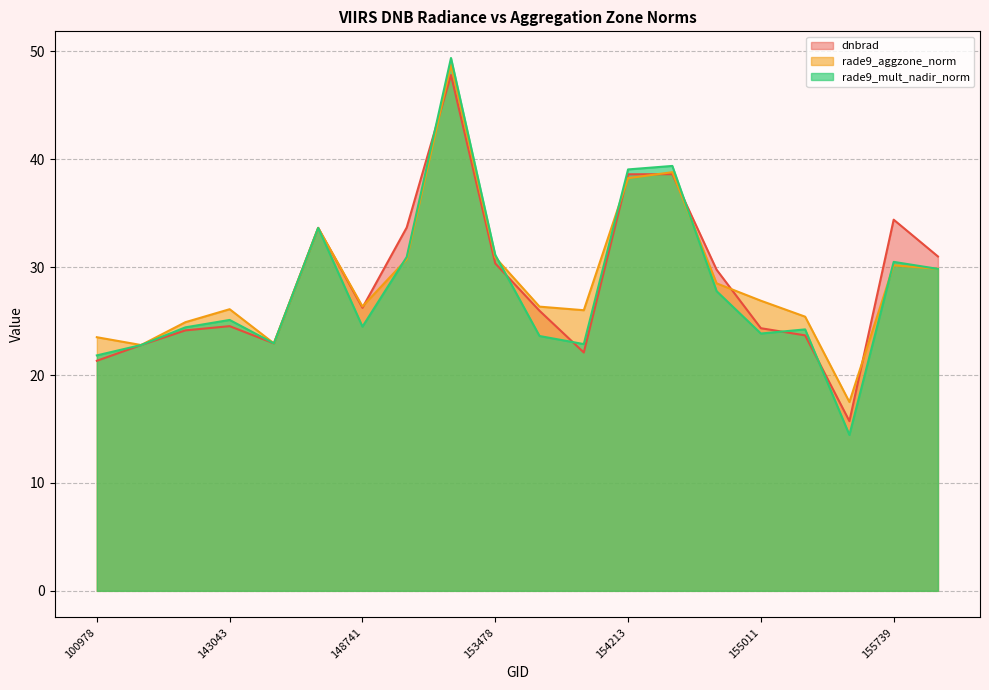

Reading left to right, list all the values displayed in this chart.

dnbrad: 100978=21.3	101102=22.8	102352=24.1	143043=24.5	143237=22.9	146385=33.6	148741=26.2	152628=33.7	153371=47.8	153478=30.4	153652=26.0	154022=22.1	154213=38.6	154406=38.6	154607=29.8	155011=24.3	155191=23.7	155557=15.7	155739=34.4	155937=31.0
rade9_aggzone_norm: 100978=23.5	101102=22.8	102352=24.9	143043=26.1	143237=22.9	146385=33.6	148741=26.4	152628=30.7	153371=48.8	153478=30.9	153652=26.3	154022=26.0	154213=38.3	154406=38.8	154607=28.5	155011=26.9	155191=25.4	155557=17.5	155739=30.2	155937=29.9
rade9_mult_nadir_norm: 100978=21.8	101102=22.8	102352=24.4	143043=25.1	143237=22.9	146385=33.6	148741=24.5	152628=31.0	153371=49.4	153478=31.1	153652=23.6	154022=22.9	154213=39.1	154406=39.4	154607=27.8	155011=23.9	155191=24.2	155557=14.5	155739=30.5	155937=29.8